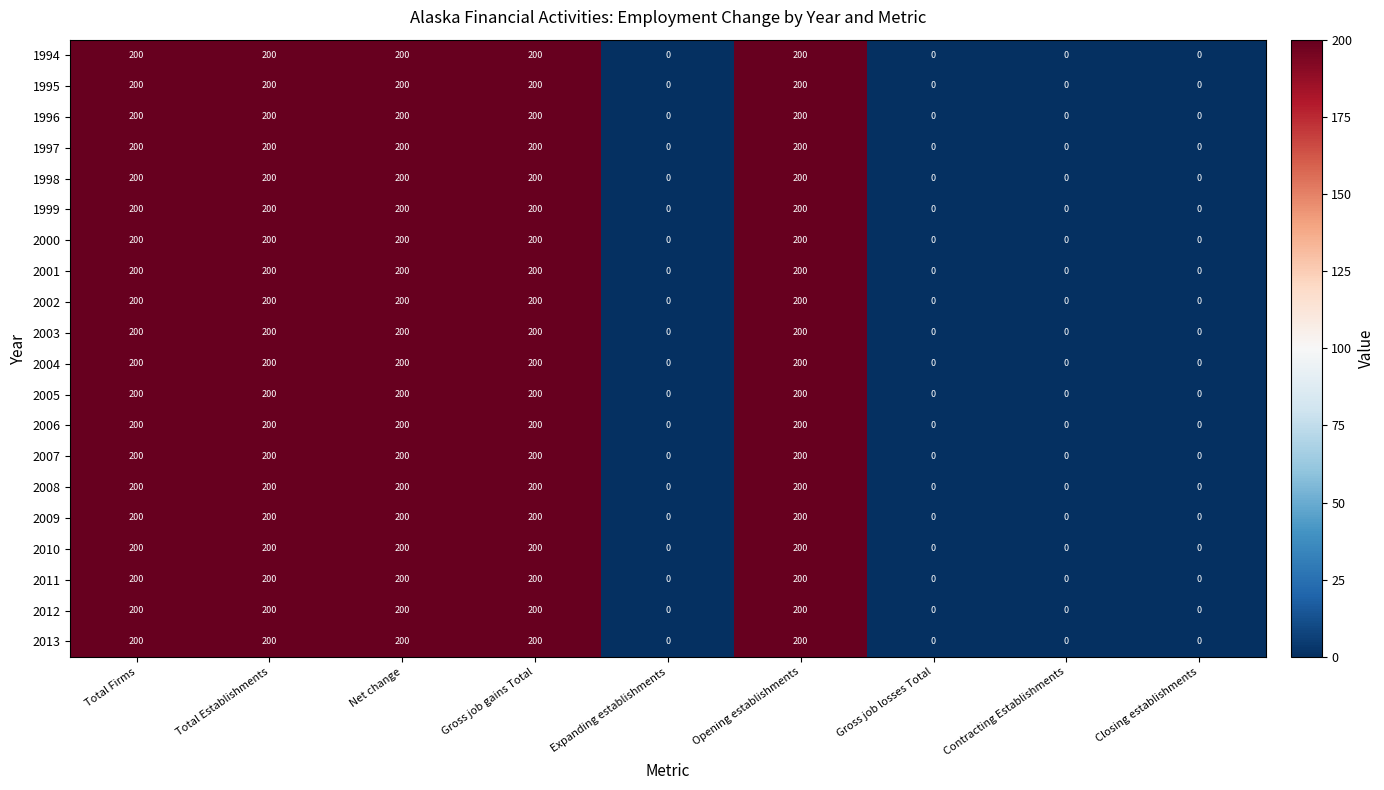

The 2007 series shows 200 at Total Firms. True or false?

True